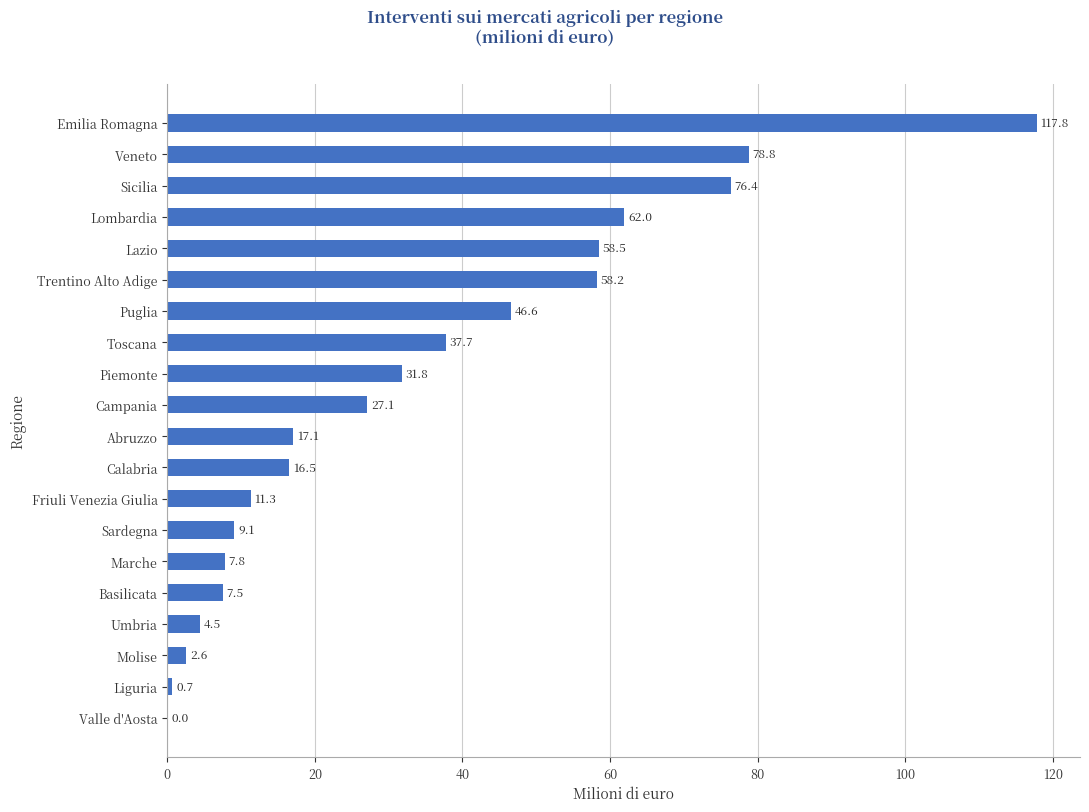

The value at Basilicata is 12.4. True or false?

False